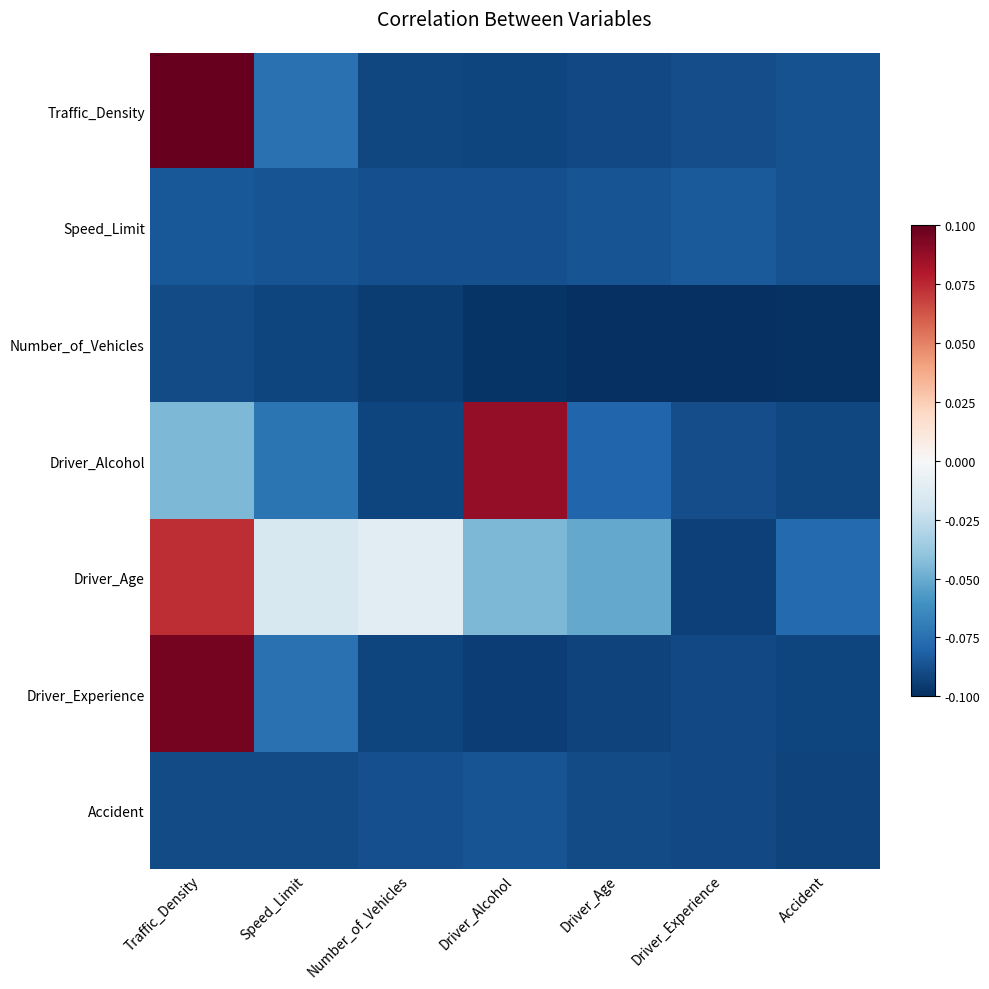

Rank the series at Driver_Age from lowest to highest value.

Number_of_Vehicles, Driver_Experience, Traffic_Density, Accident, Speed_Limit, Driver_Alcohol, Driver_Age